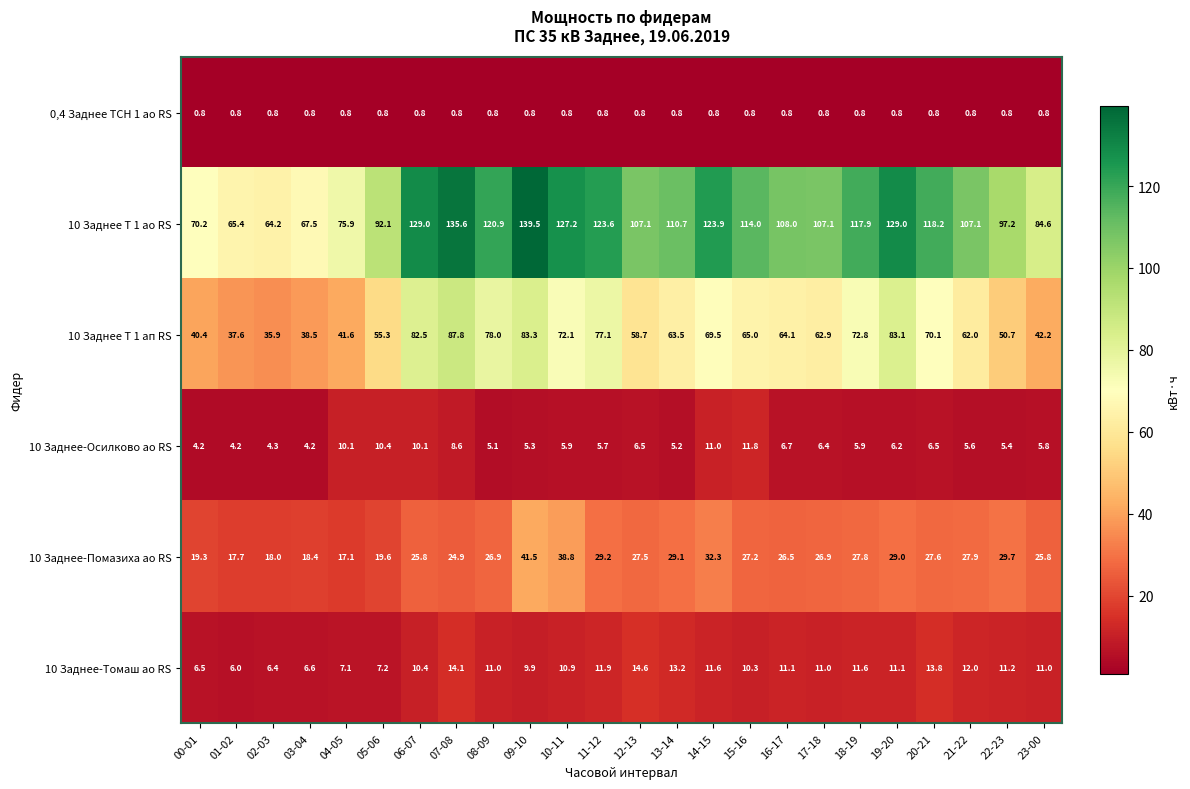

What is the highest value of the 10 Заднее Т 1 ао RS series?

139.5